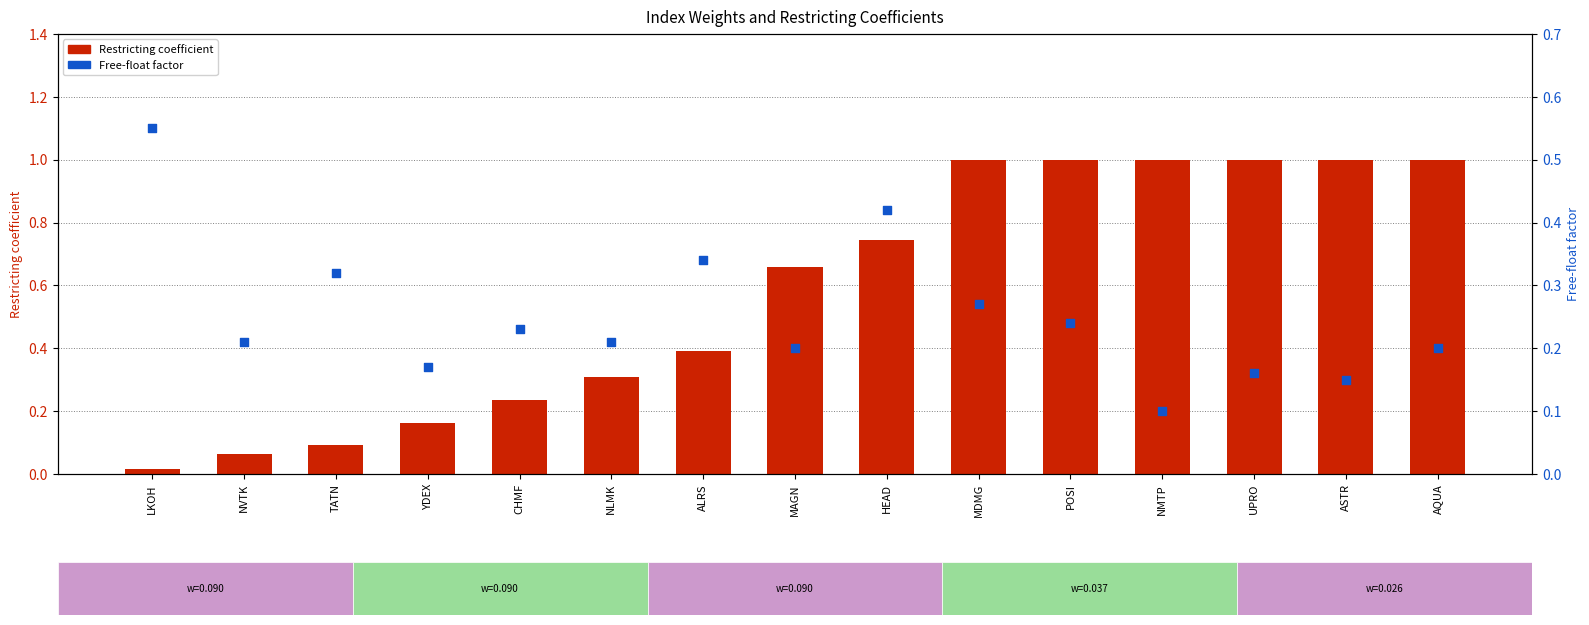

What are all the series names shown in the legend?

Restricting coefficient, Free-float factor